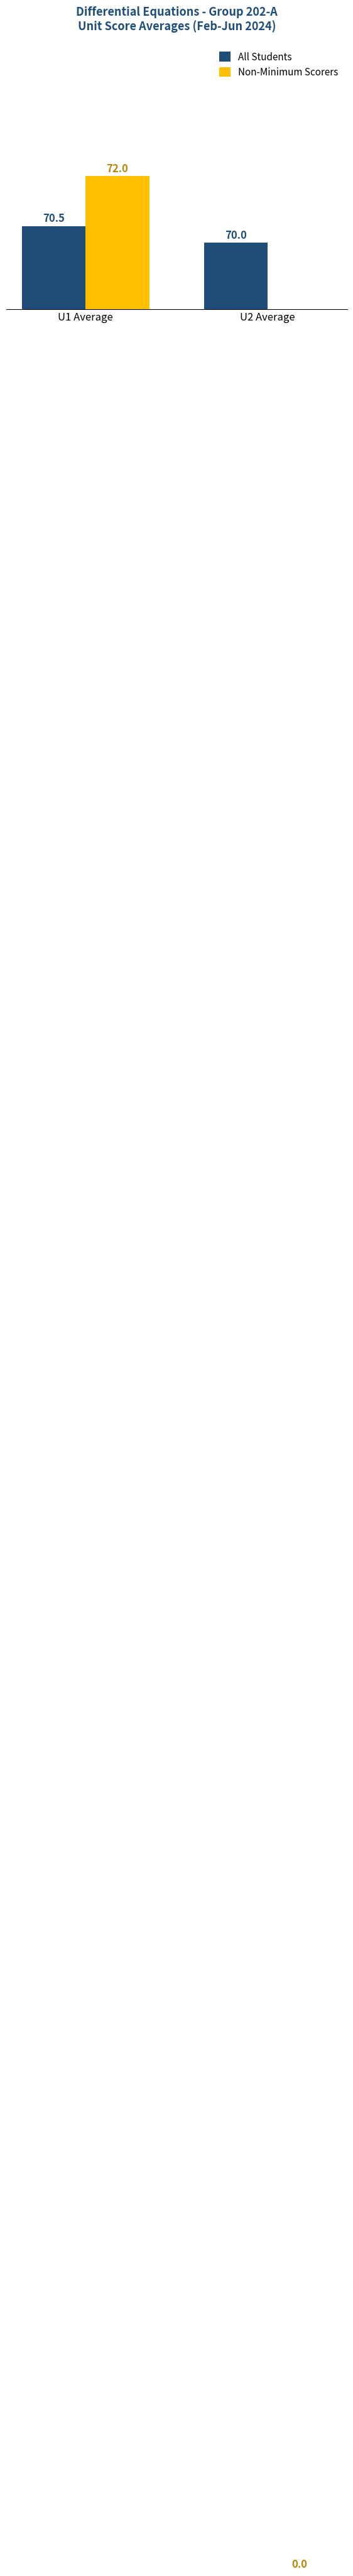

Is it true that All Students equals 96.4 at U2 Average?

False